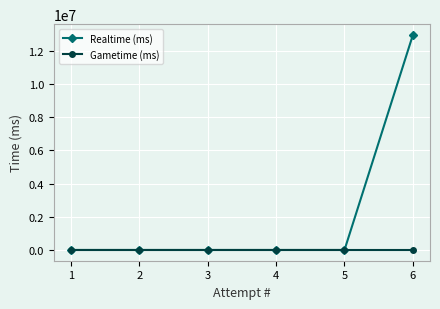

List the series in order of their overall mean, lowest first.

Gametime (ms), Realtime (ms)